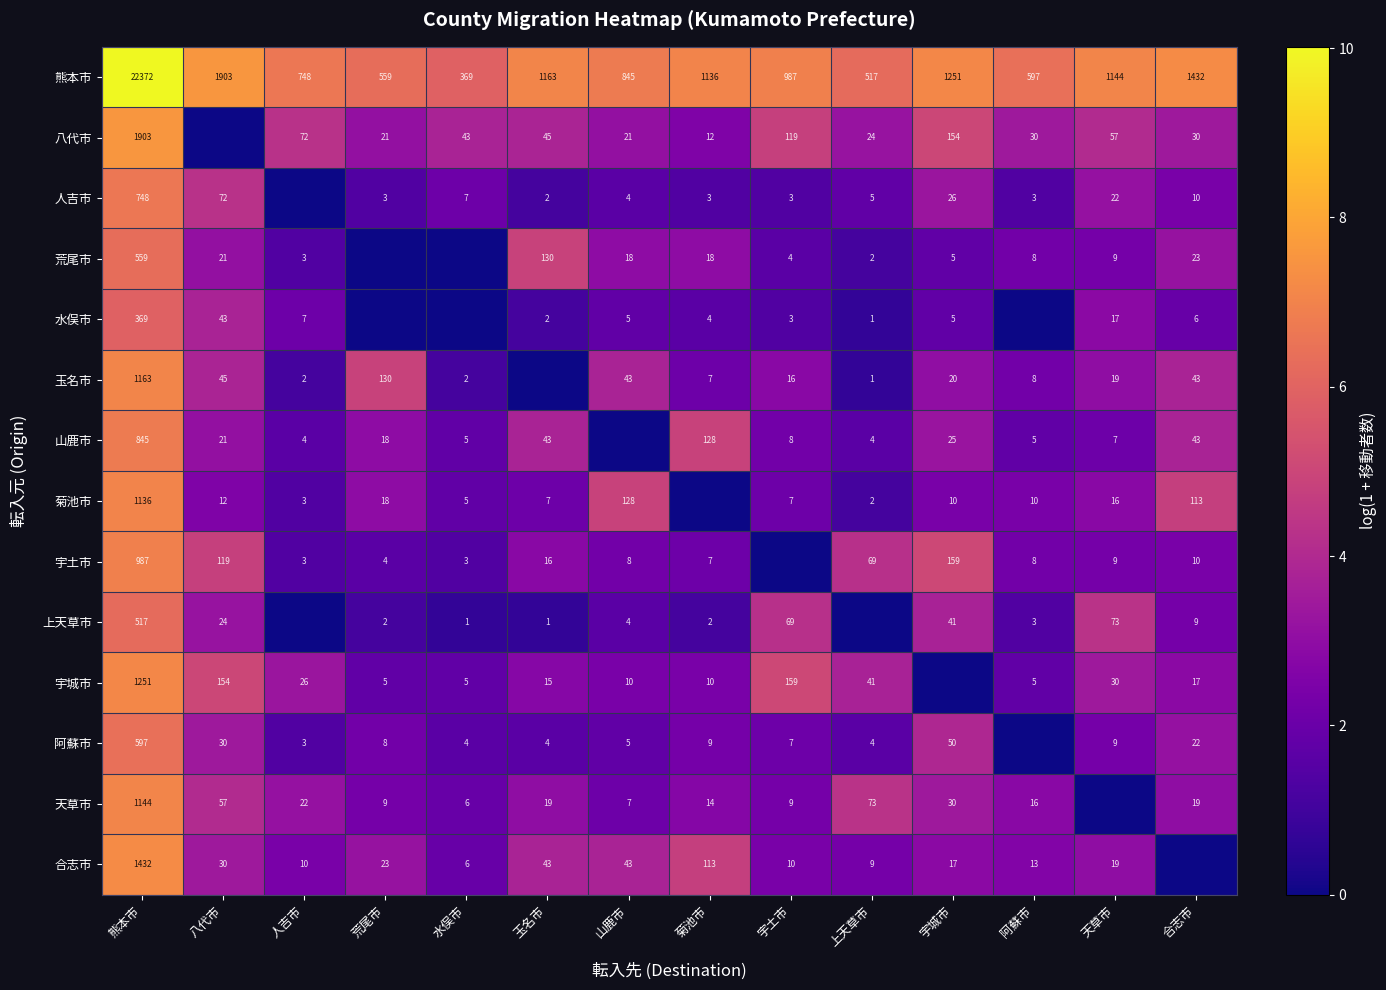

What is the difference between the 阿蘇市 values at 人吉市 and 合志市?

19